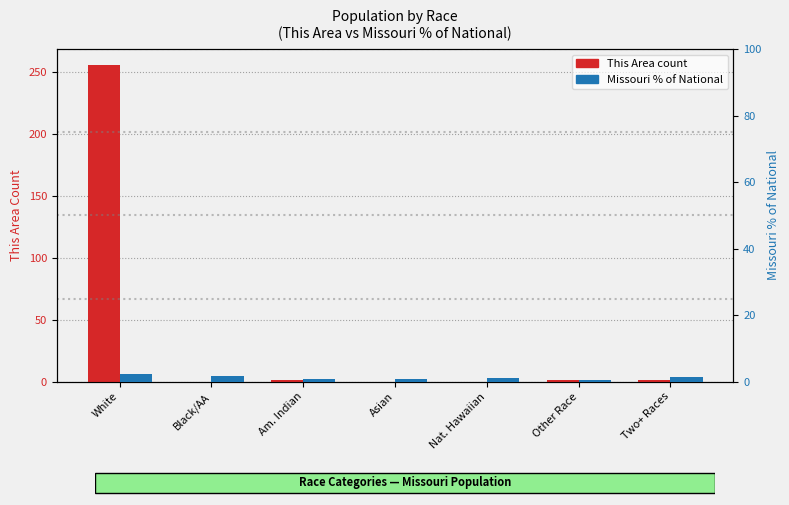

How many bars are there in total?

14